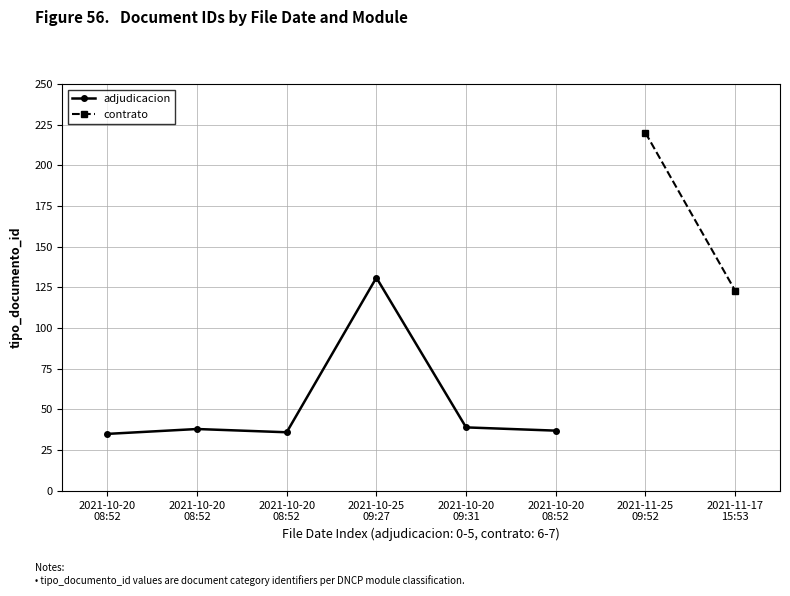

How many points are higher than both their immediate neighbors (excluding endpoints)?

2